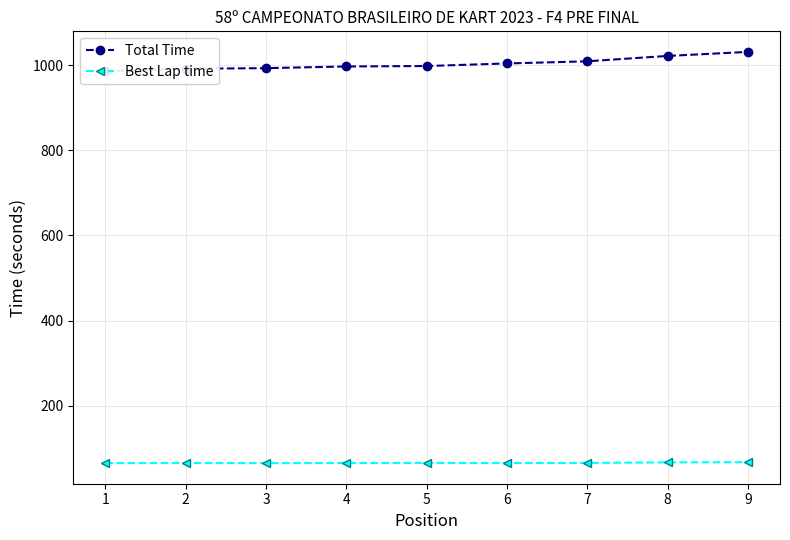

What value does the Total Time series have at 6?

1004.0